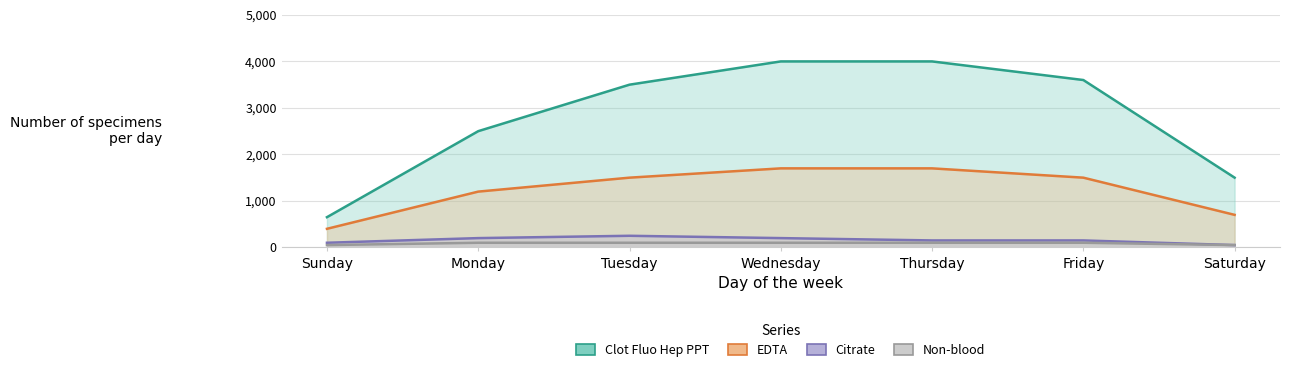

Is the value of Clot Fluo Hep PPT at Wednesday greater than the value of Non-blood at Friday?

Yes